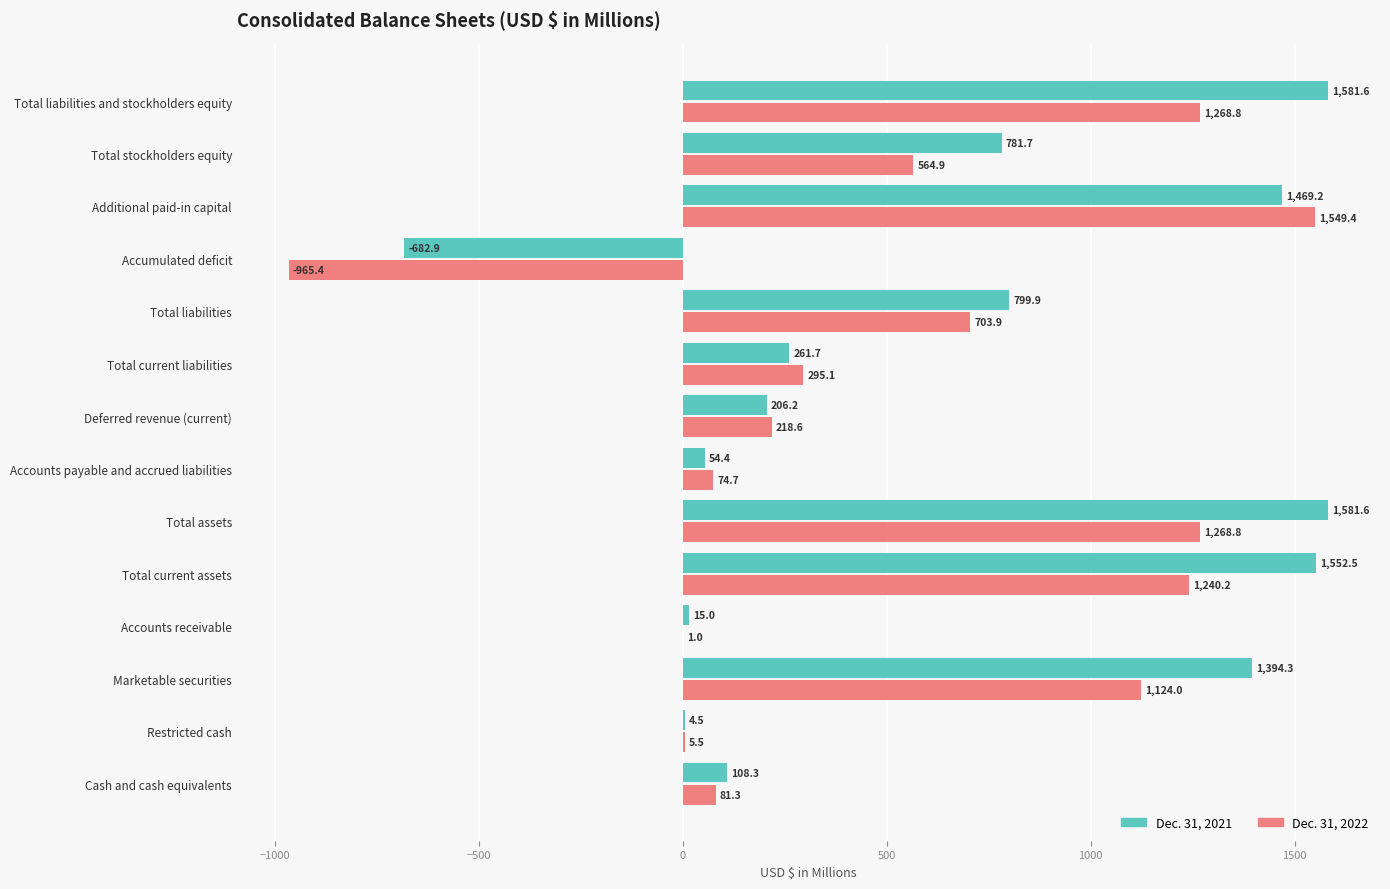

What are all the series names shown in the legend?

Dec. 31, 2021, Dec. 31, 2022